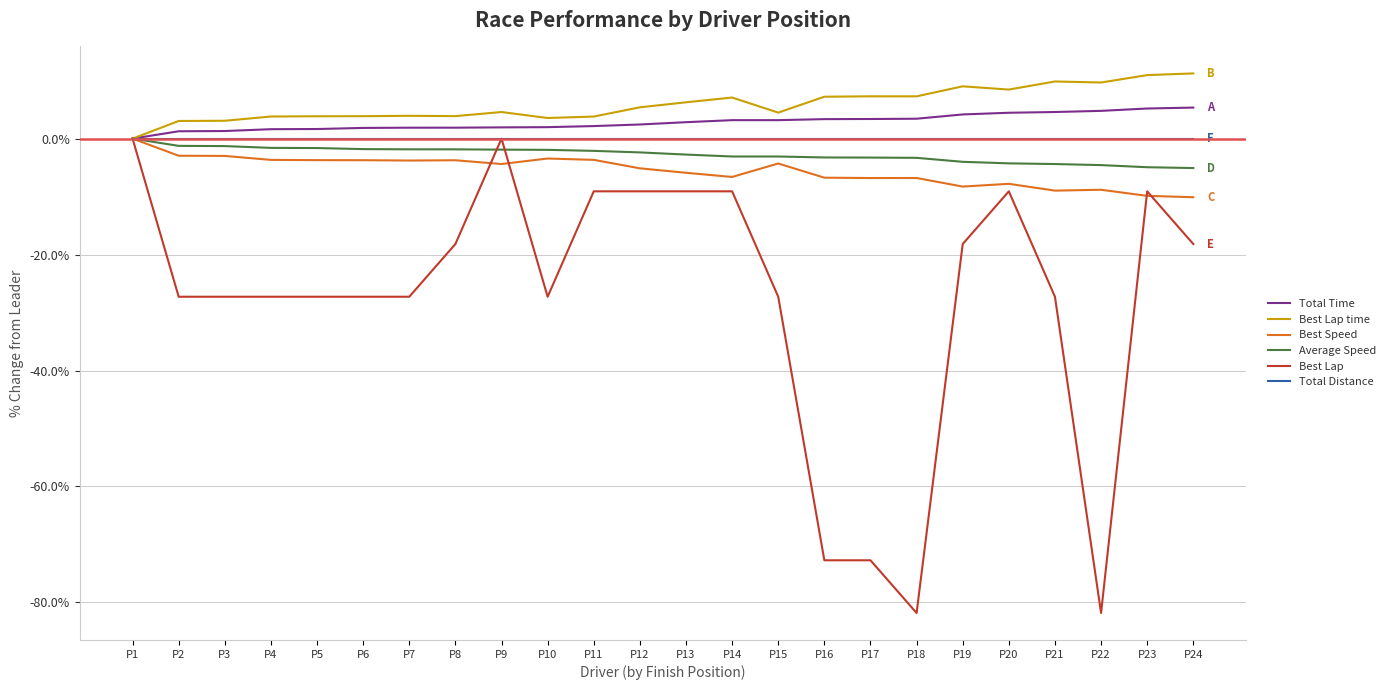

The value of Best Lap at P9 is 55.6. True or false?

False